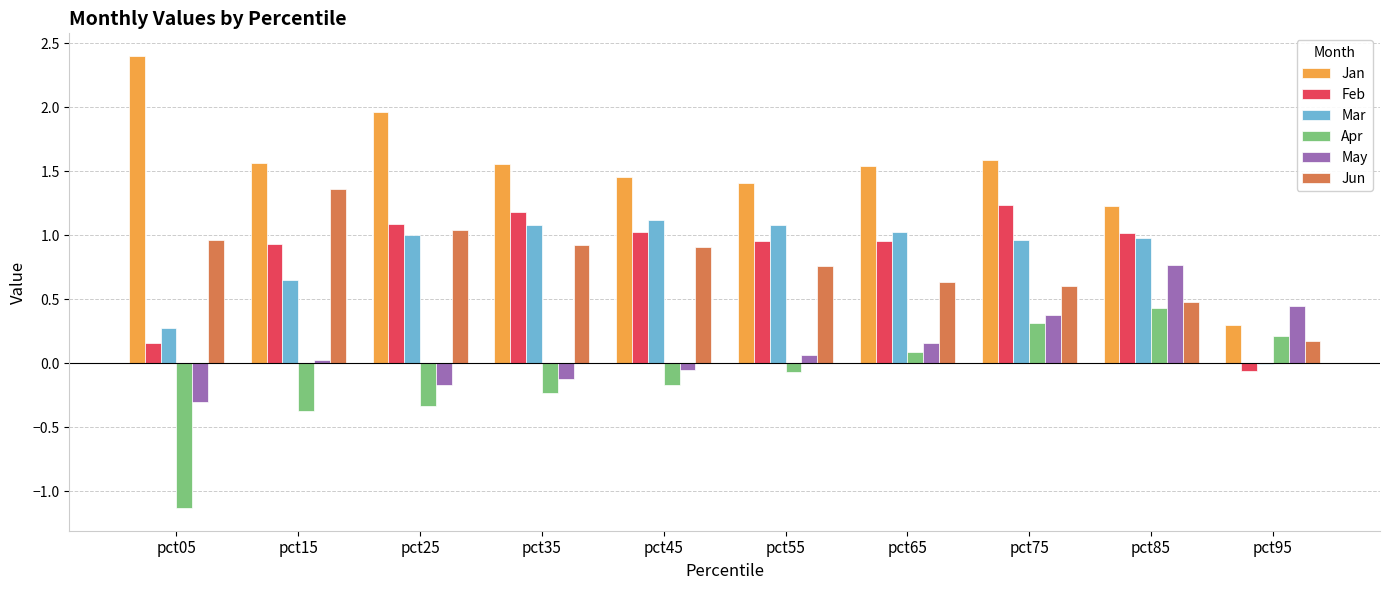

The May series shows -0.1 at pct35. True or false?

True